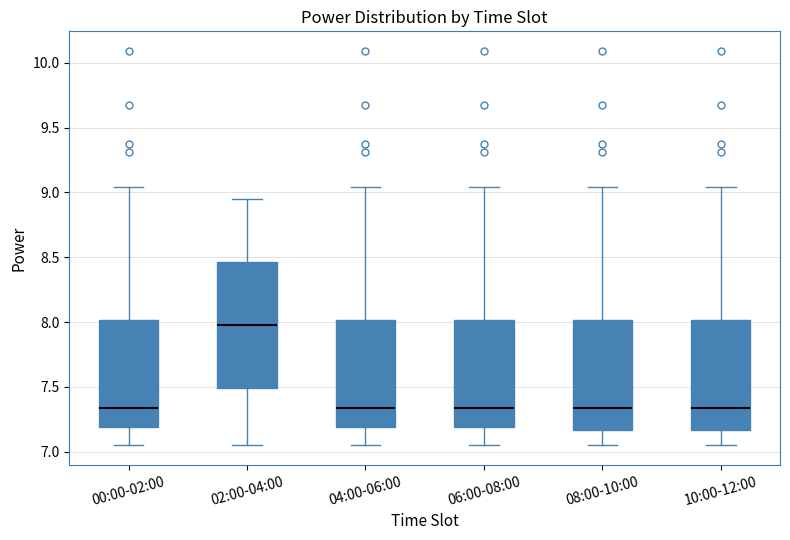

Comparing the boxes themselves (not the whiskers), which one is the tallest?

02:00-04:00